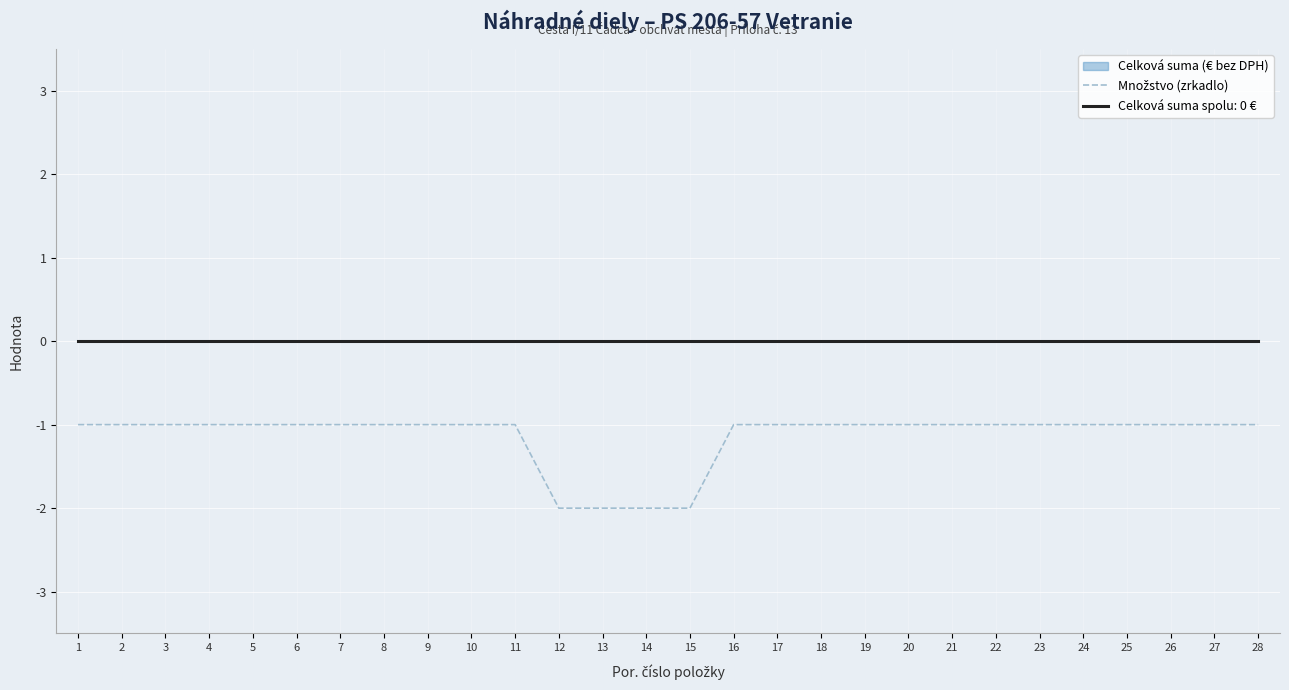

List the labels in order of value, largest first.

1, 2, 3, 4, 5, 6, 7, 8, 9, 10, 11, 16, 17, 18, 19, 20, 21, 22, 23, 24, 25, 26, 27, 28, 12, 13, 14, 15